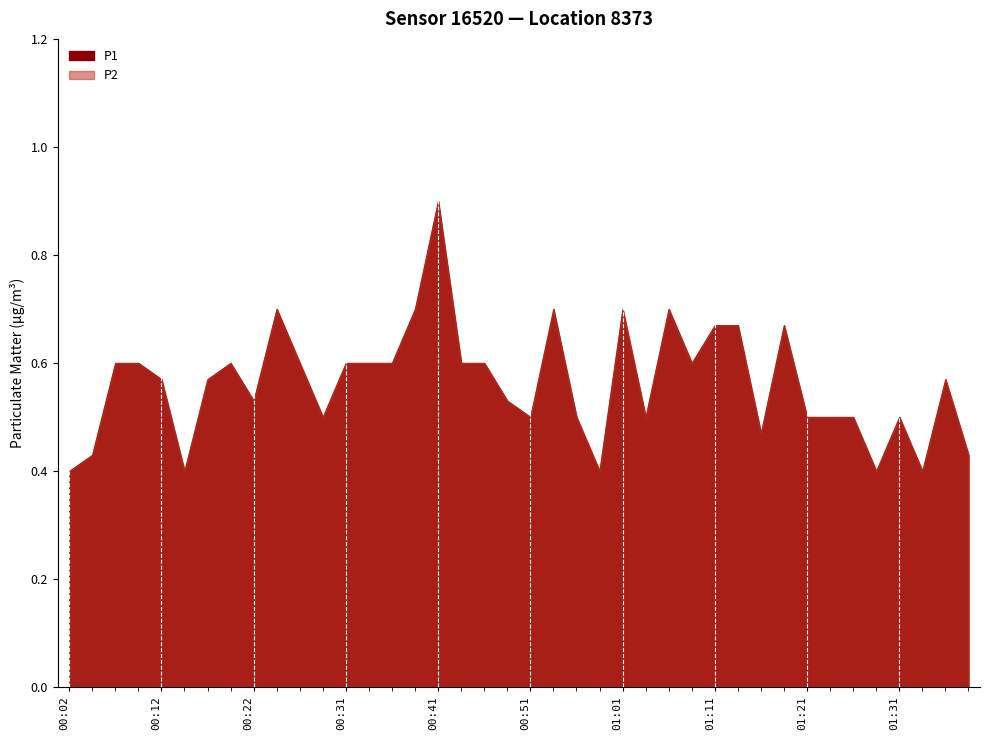

At 00:54, list the series in order from smallest to largest.

P1, P2